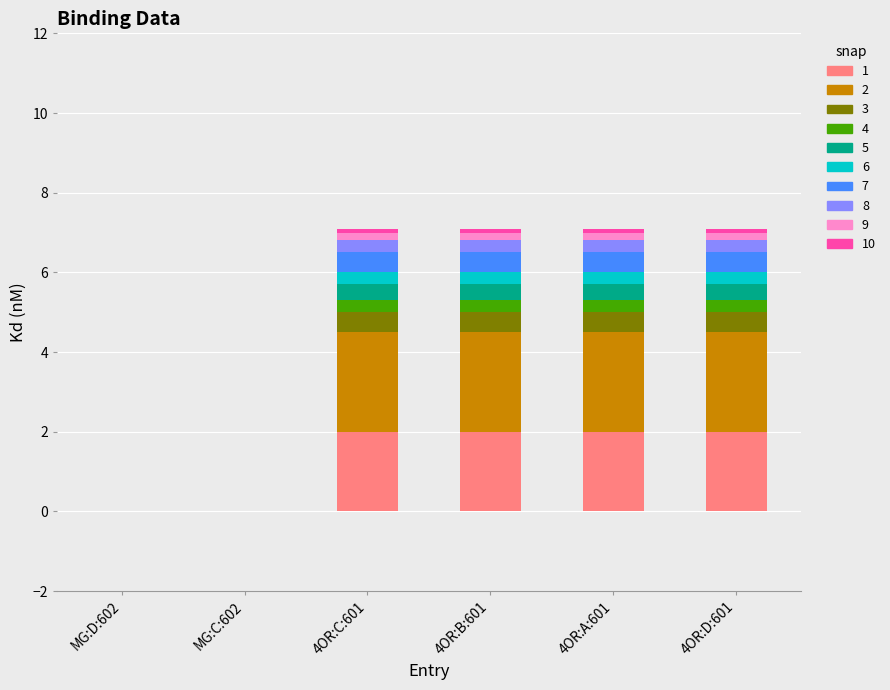

What position from the left is 4OR:D:601?

6